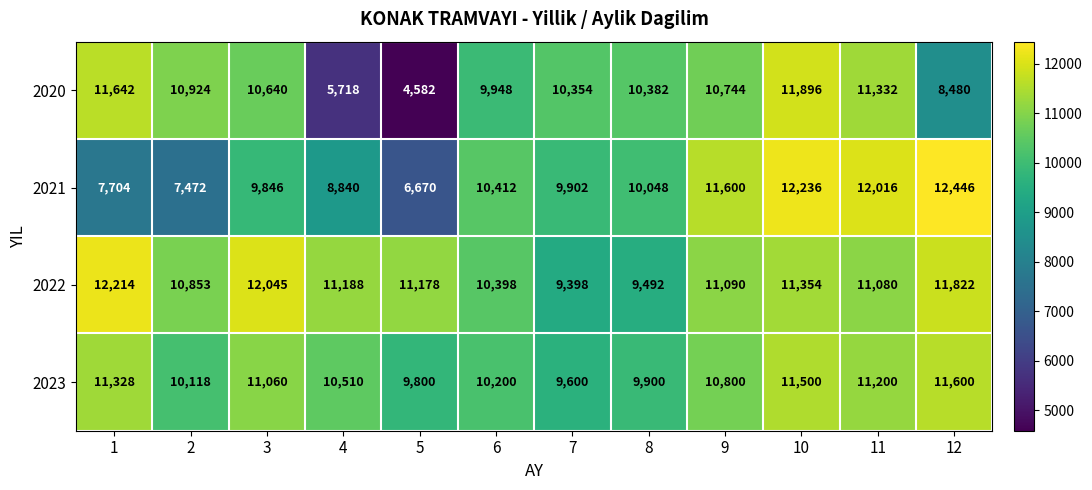

Is it true that 2020 equals 10924 at 2?

True